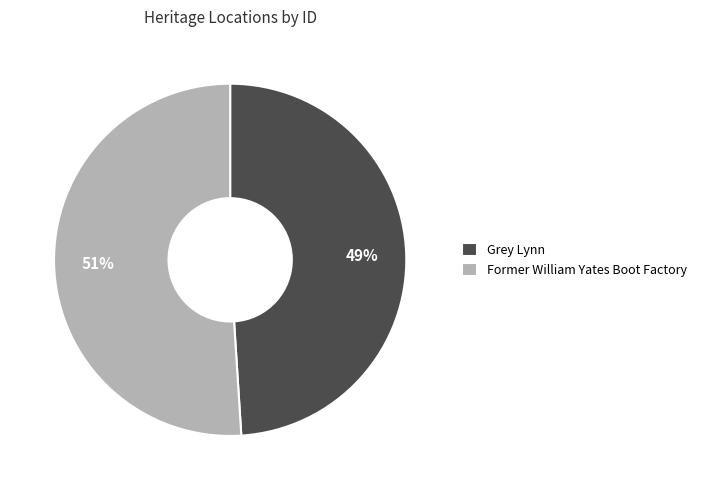

Rank the categories by value from lowest to highest.

Grey Lynn, Former William Yates Boot Factory